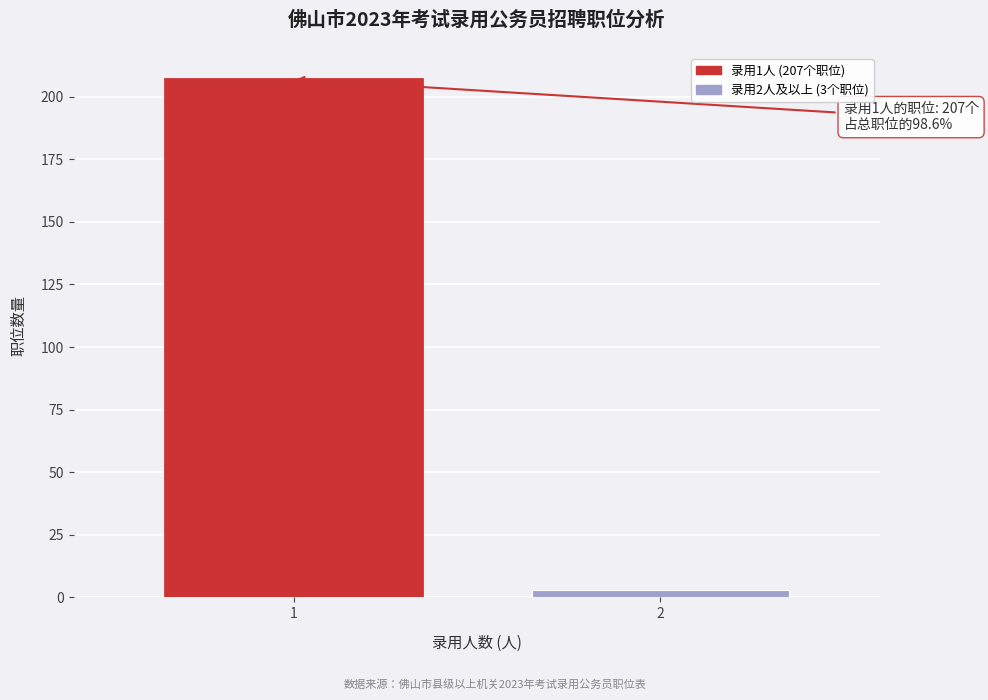

Reading left to right, list all the values displayed in this chart.

1=207	2=3